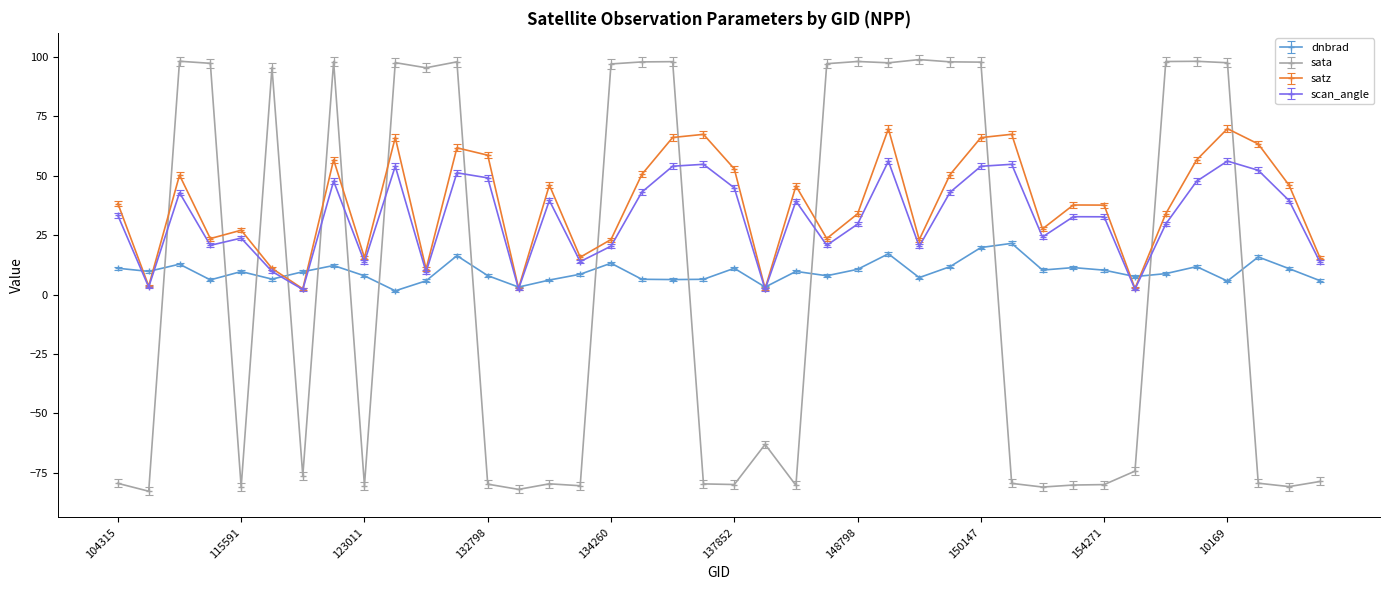

Rank the series by their maximum value, from highest to lowest.

sata, satz, scan_angle, dnbrad